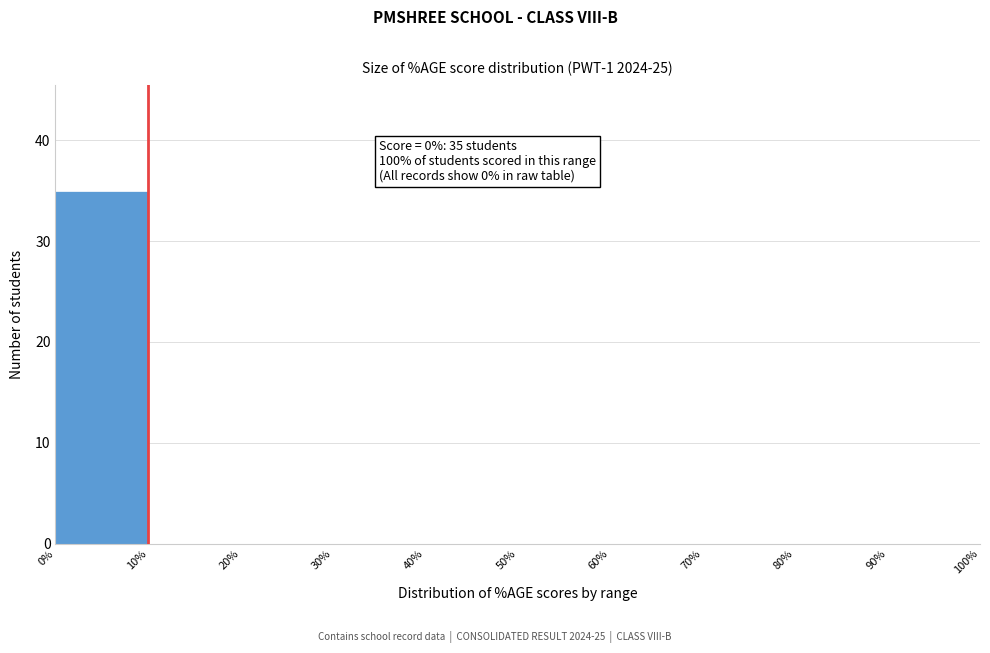

Which range on the x-axis has the tallest bar?

0% to 10%